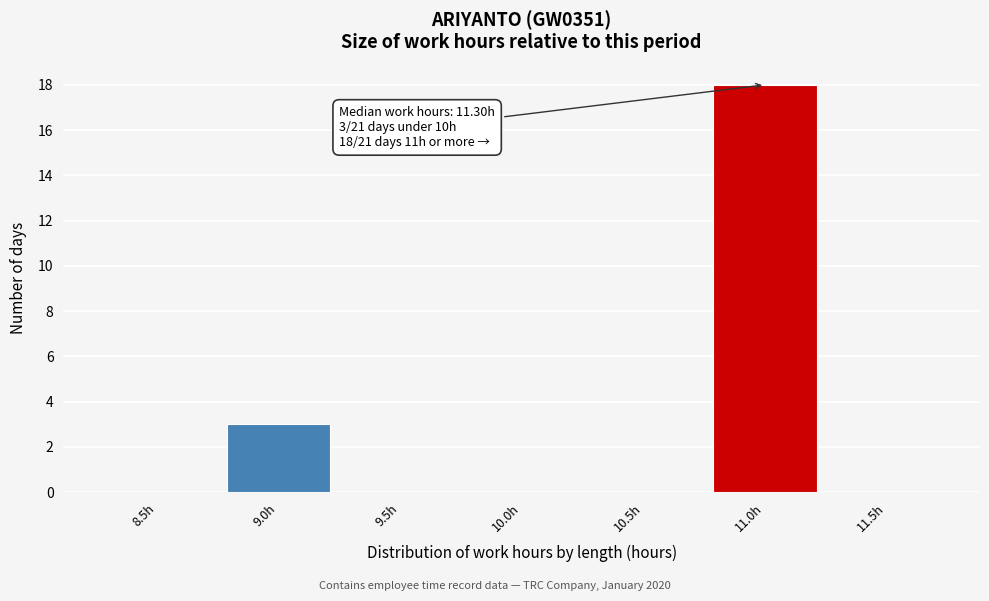

Reading left to right, transcribe all the data shown in this chart.

8.5h=0	9.0h=3	9.5h=0	10.0h=0	10.5h=0	11.0h=18	11.5h=0